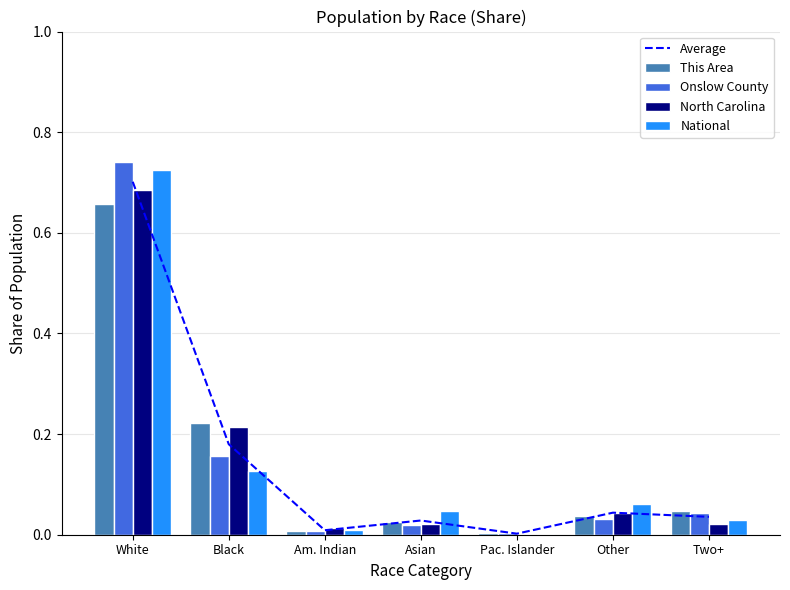

At which category is the sum across all series the highest?

White